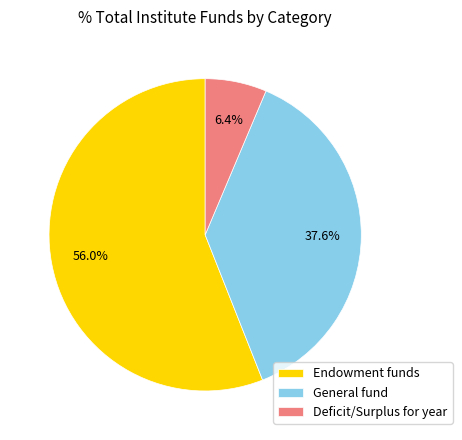

Is it true that General fund is 38% of the pie?

True